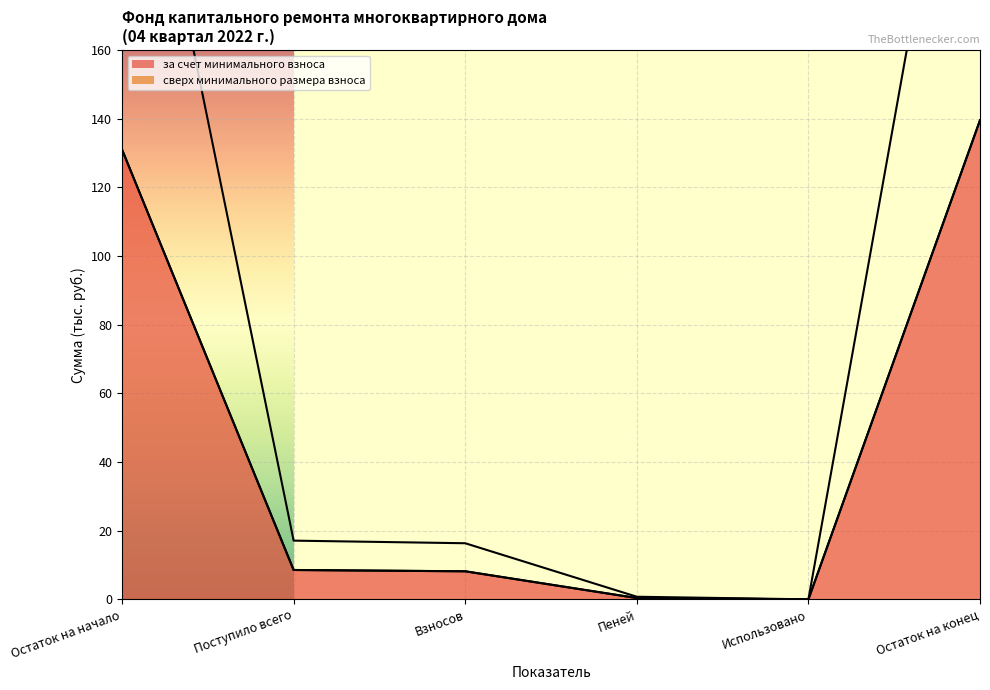

Is it true that Итого фонд капитального ремонта equals 139.6 at Остаток на конец?

True